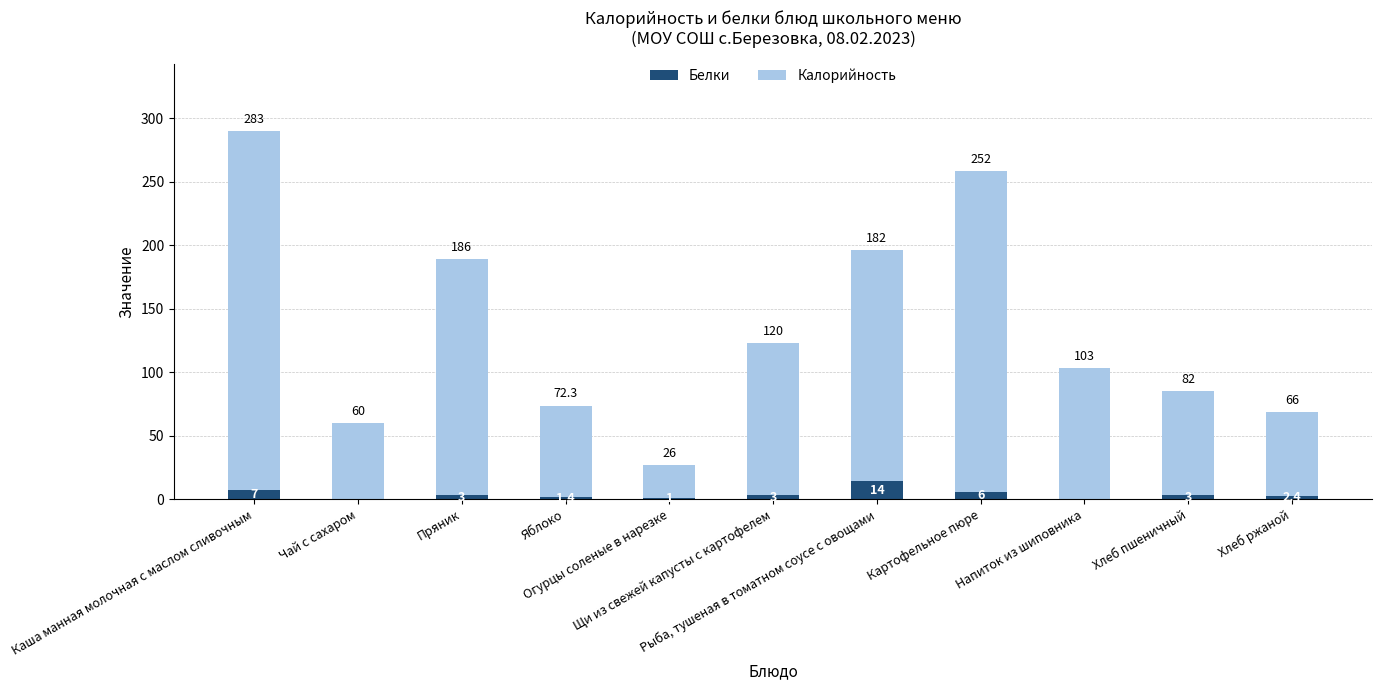

What is the total value across all series at Огурцы соленые в нарезке?

27.0